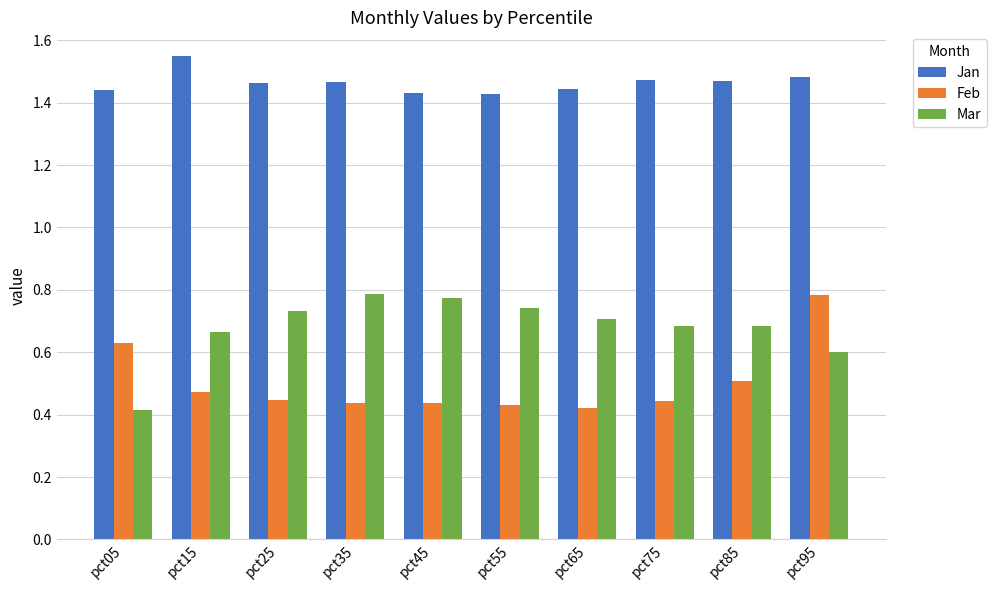

What is the sum of all Feb values?

5.0